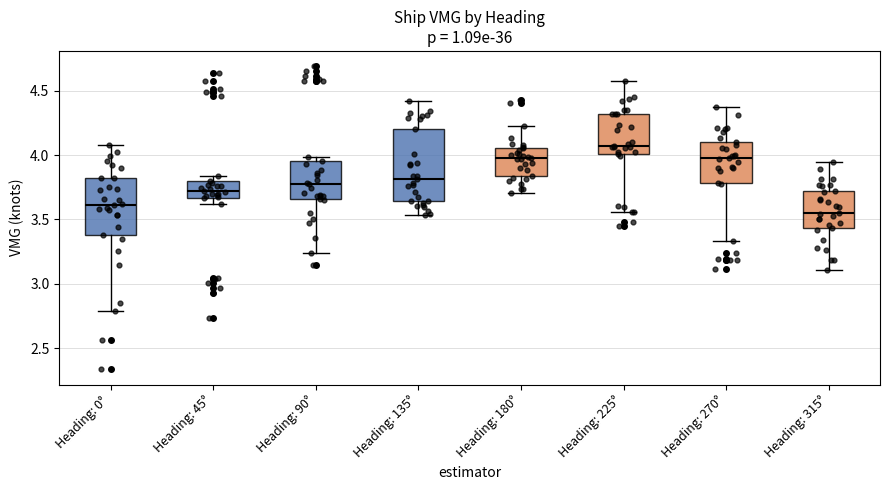

Reading left to right, read every box against the y-axis: the position of its median line, the range the box covers, and the ends of its whiskers. The values are not printed on the chart, so give them approximately, as read against the axis.

Heading: 0°: median 3.60, box 3.40 to 3.80, whiskers 2.80 to 4.10
Heading: 45°: median 3.70, box 3.65 to 3.80, whiskers 3.60 to 3.85
Heading: 90°: median 3.75, box 3.65 to 3.95, whiskers 3.25 to 4.00
Heading: 135°: median 3.80, box 3.65 to 4.20, whiskers 3.55 to 4.40
Heading: 180°: median 4.00, box 3.85 to 4.05, whiskers 3.70 to 4.20
Heading: 225°: median 4.05, box 4.00 to 4.30, whiskers 3.55 to 4.60
Heading: 270°: median 4.00, box 3.80 to 4.10, whiskers 3.35 to 4.35
Heading: 315°: median 3.55, box 3.45 to 3.70, whiskers 3.10 to 3.95